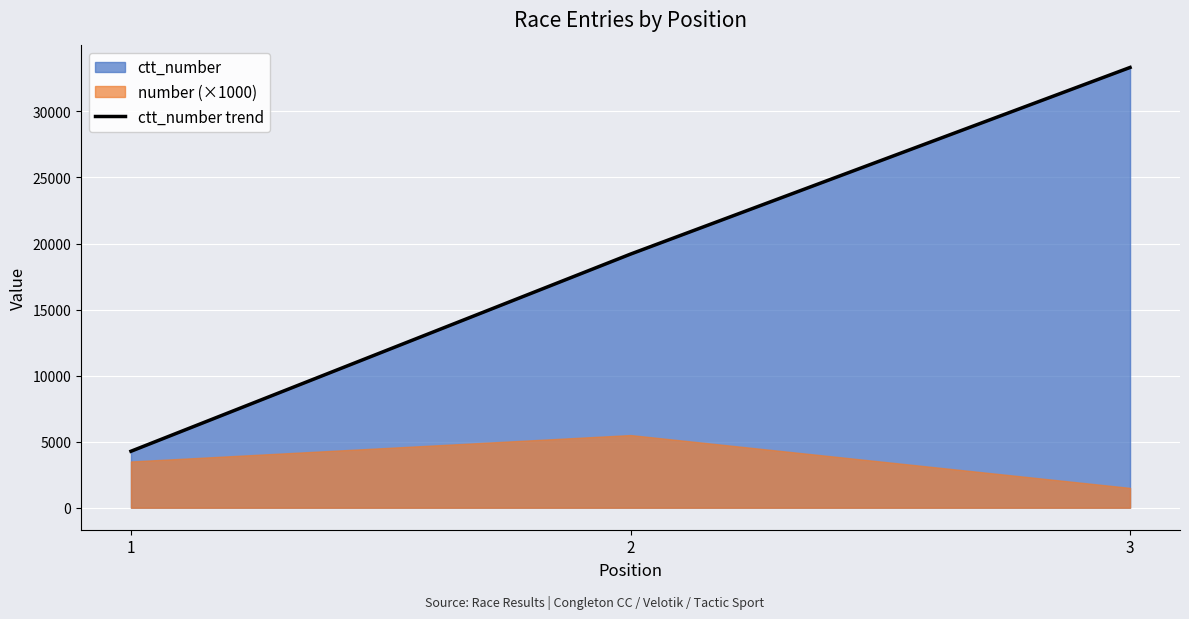

Reading left to right, extract all data points from this chart.

4274.0	19197.5	33326.5